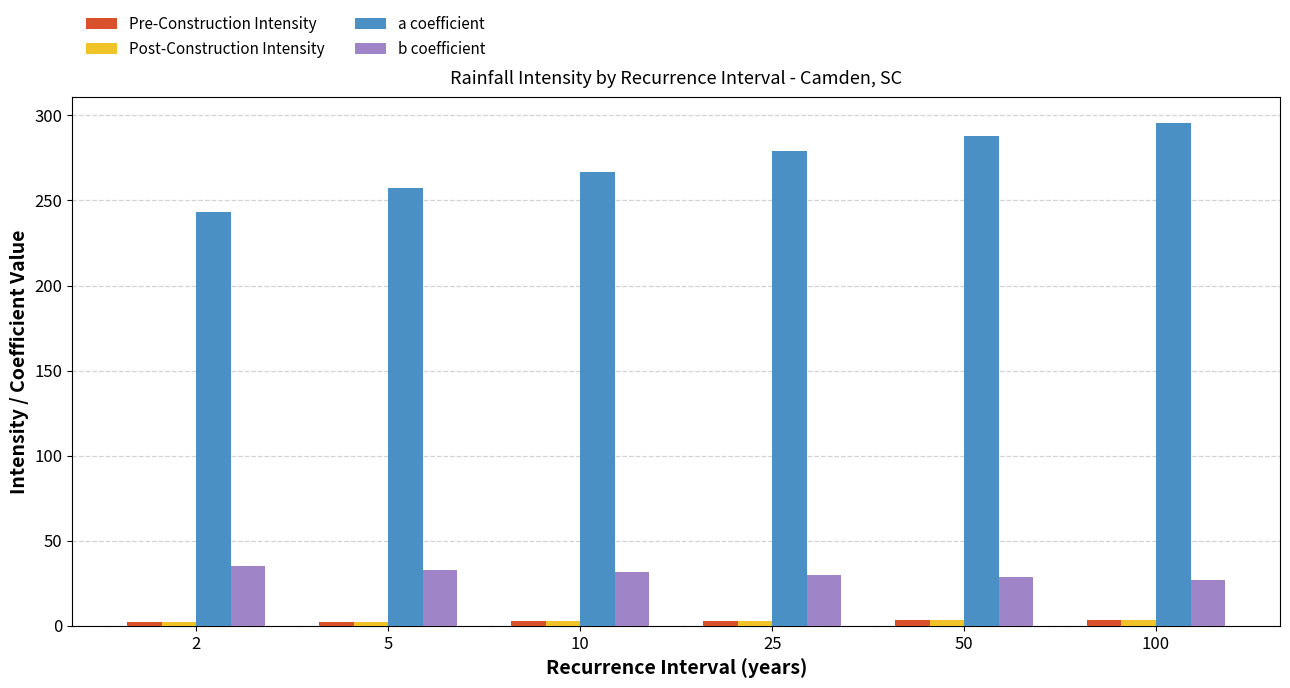

Which series changed the most between 5 and 100?

a coefficient